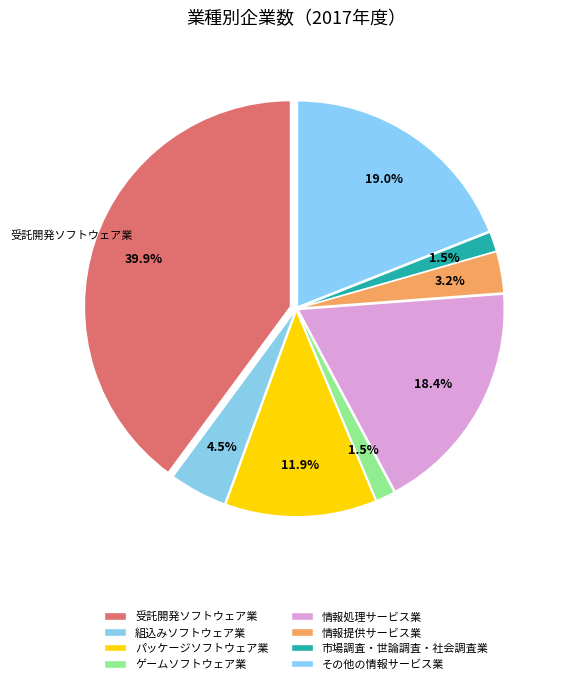

How many slices are in this pie chart?

8